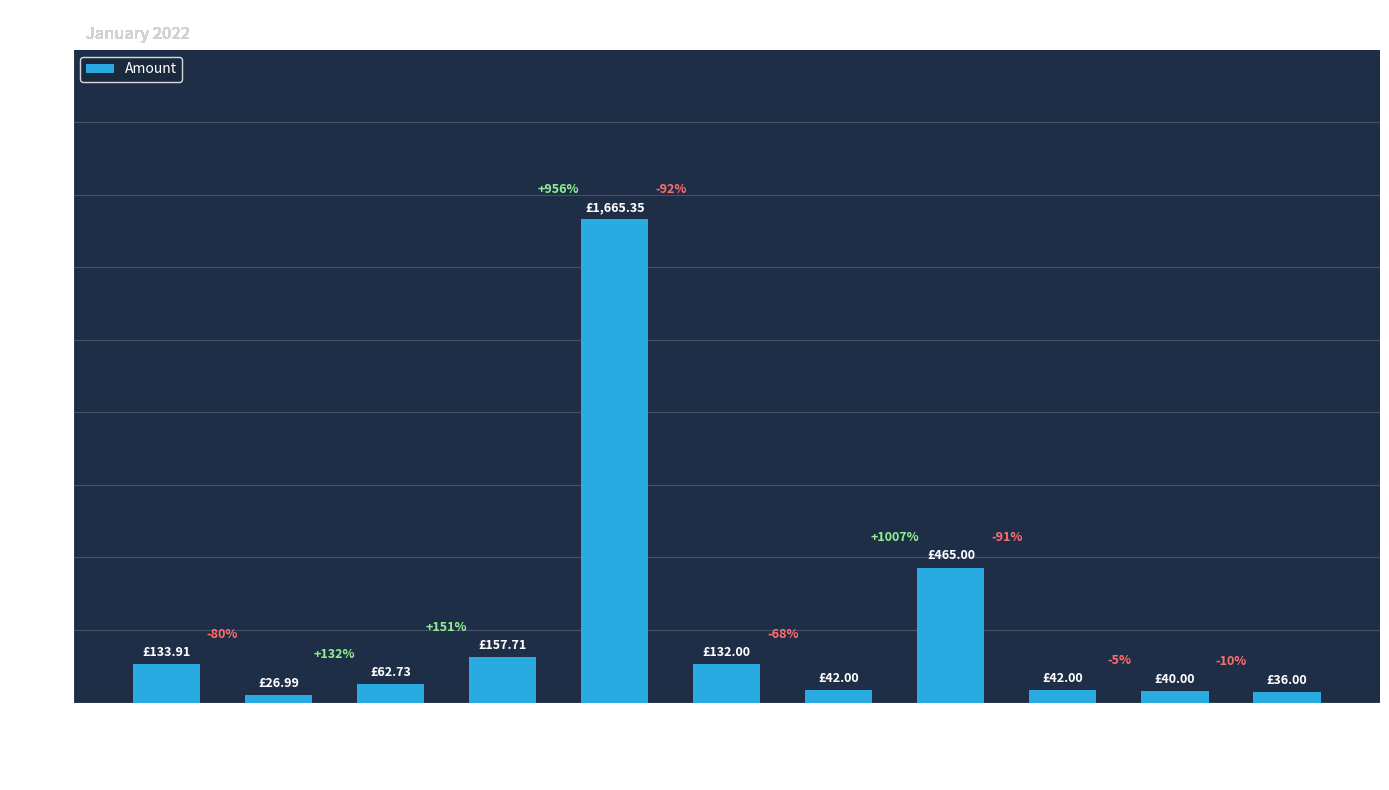

What is the approximate value at HAGS inspection?

132.0